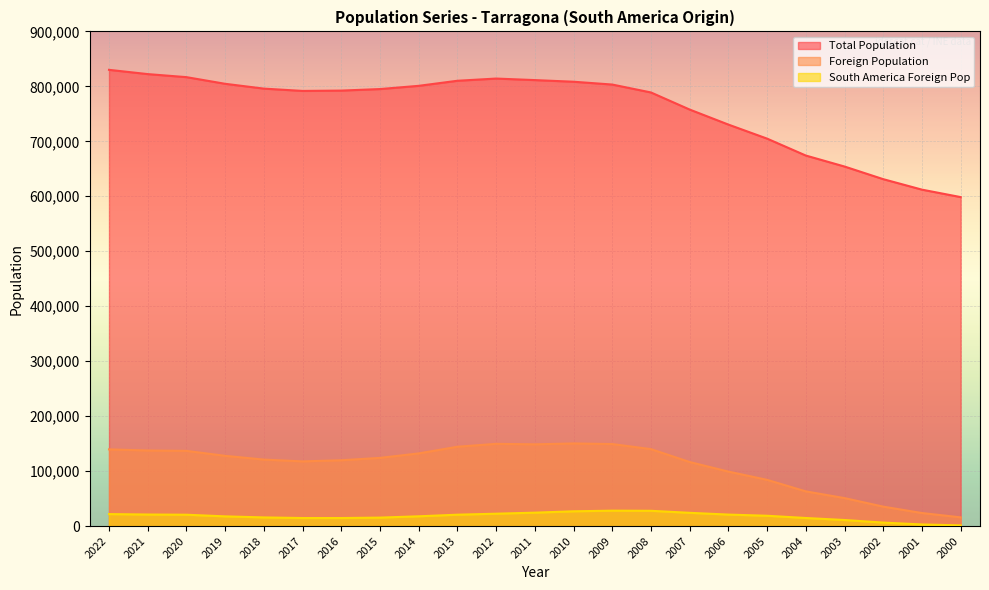

True or false: Total Population has a value of 1365133 at 2020.

False